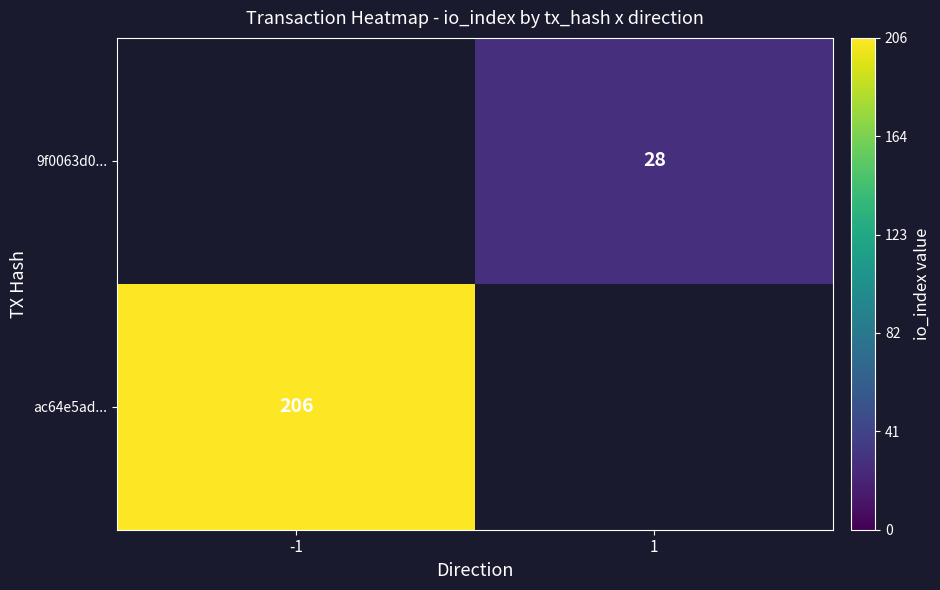

The ac64e5ad... series shows 97 at -1. True or false?

False